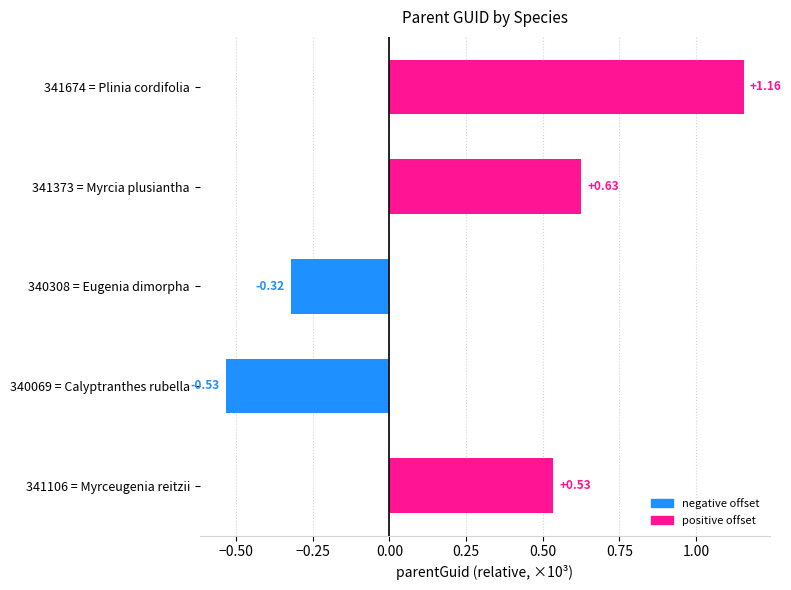

What is the average value?

0.3